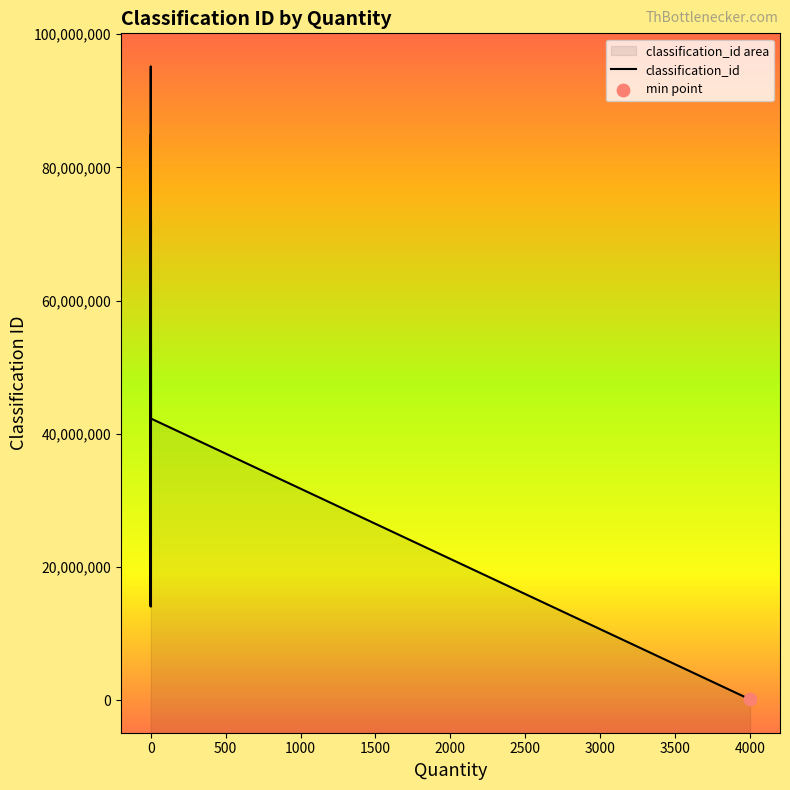

Approximately how many times larger is the value at 3000 compared to 500?

0.2